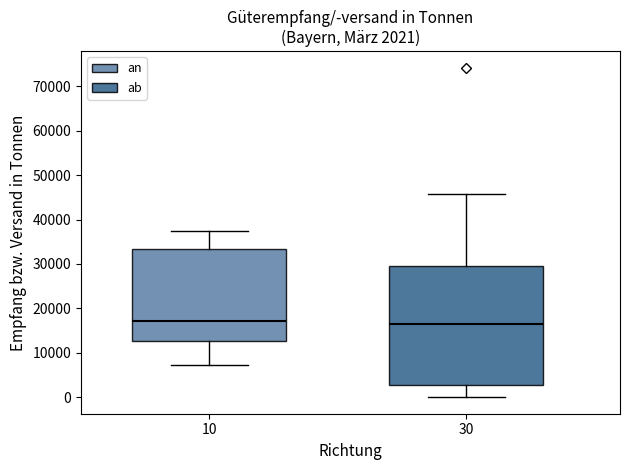

Which box is the tallest, from its lower edge to its upper edge?

30